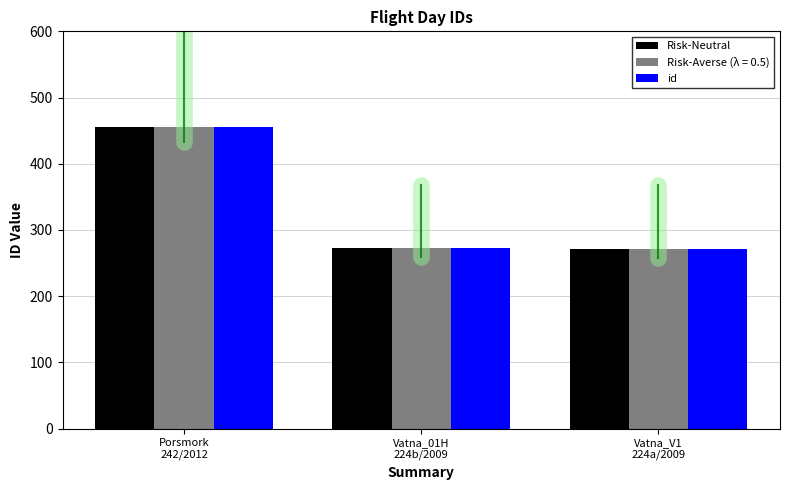

Count the number of data series in this chart.

3